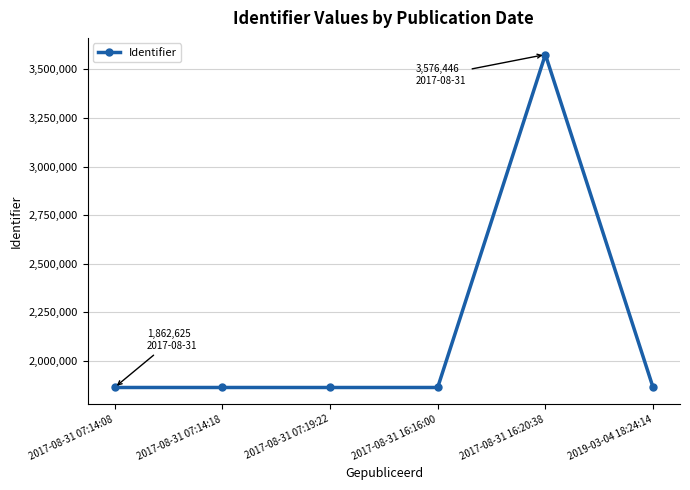

At which label is the value closest to 2719498?

2019-03-04 18:24:14